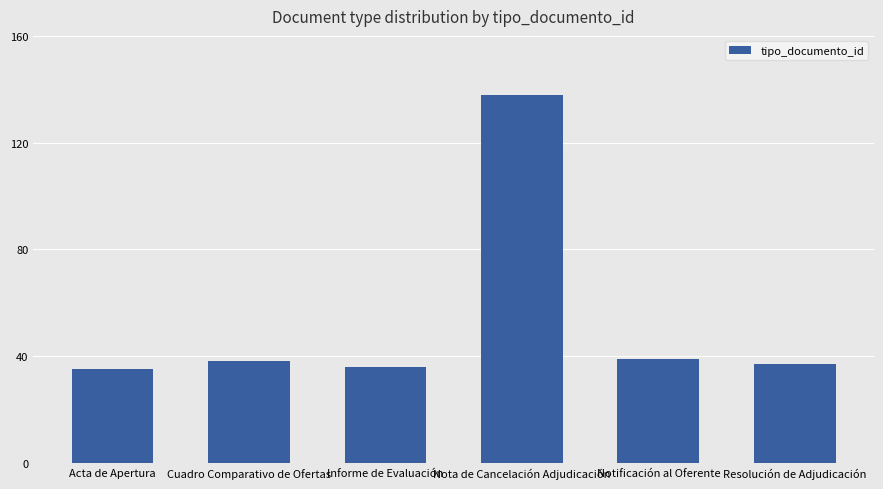

At which category does the chart reach its peak across all series?

Nota de Cancelación Adjudicación